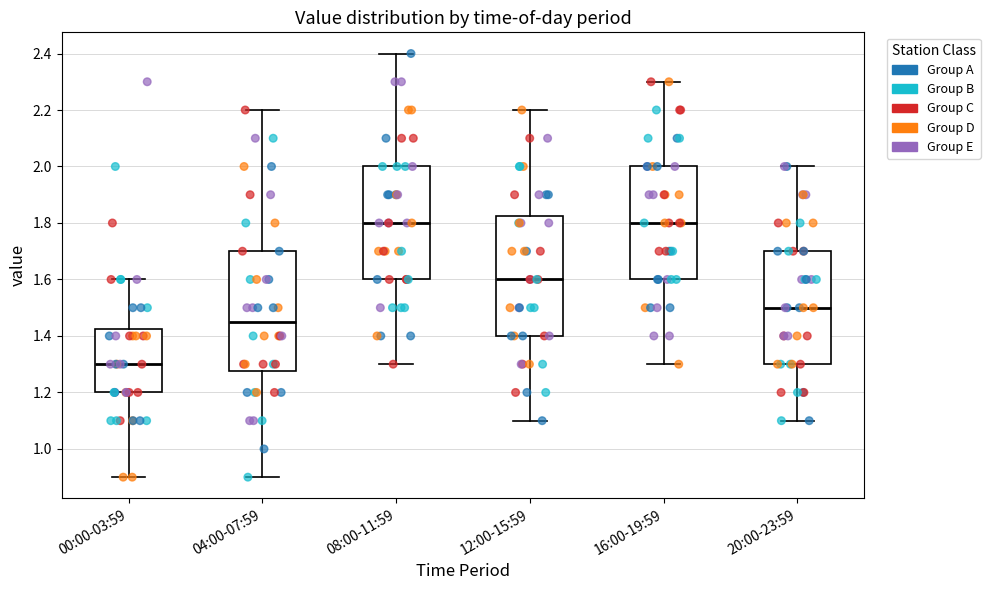

Reading left to right, read every box against the y-axis: the position of its median line, the range the box covers, and the ends of its whiskers. The values are not printed on the chart, so give them approximately, as read against the axis.

00:00-03:59: median 1.30, box 1.20 to 1.42, whiskers 0.90 to 1.60
04:00-07:59: median 1.46, box 1.28 to 1.70, whiskers 0.90 to 2.20
08:00-11:59: median 1.80, box 1.60 to 2.00, whiskers 1.30 to 2.40
12:00-15:59: median 1.60, box 1.40 to 1.82, whiskers 1.10 to 2.20
16:00-19:59: median 1.80, box 1.60 to 2.00, whiskers 1.30 to 2.30
20:00-23:59: median 1.50, box 1.30 to 1.70, whiskers 1.10 to 2.00